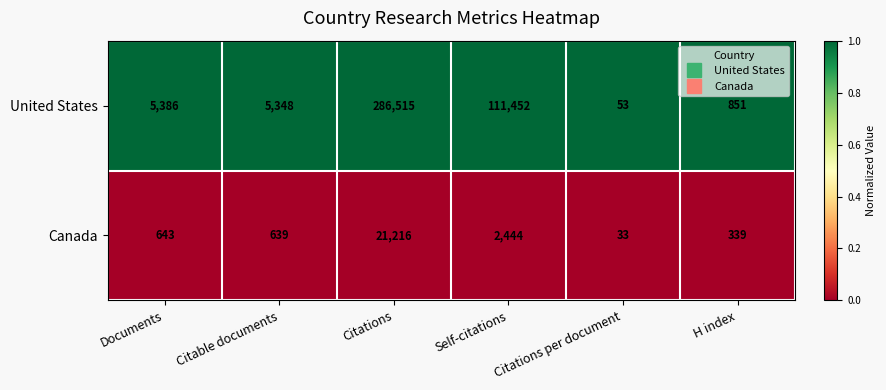

Which series changed the most between Documents and Citable documents?

United States